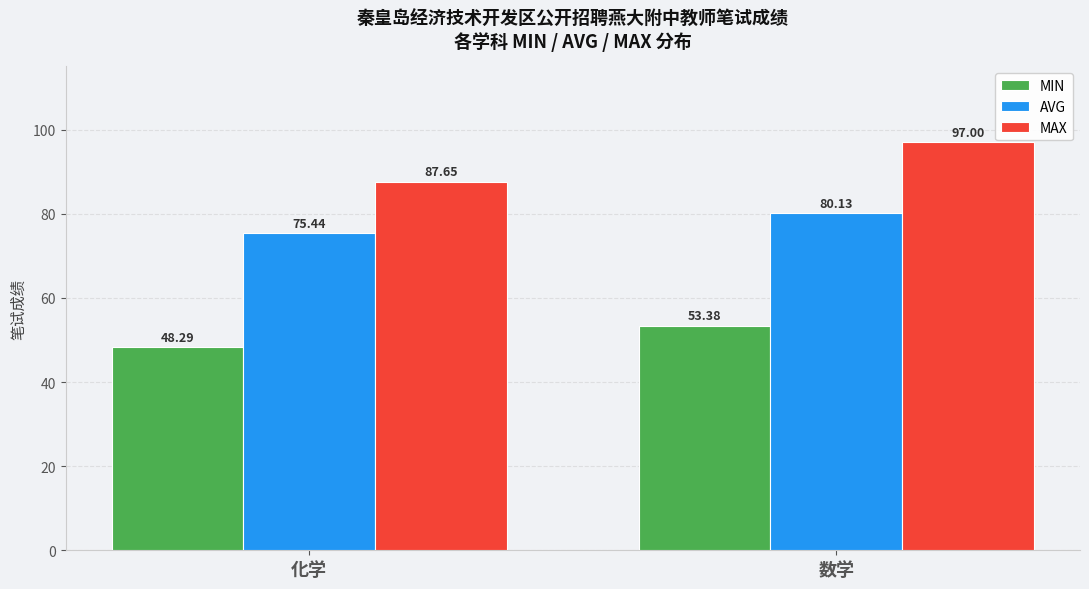

What are all the series names shown in the legend?

MIN, AVG, MAX